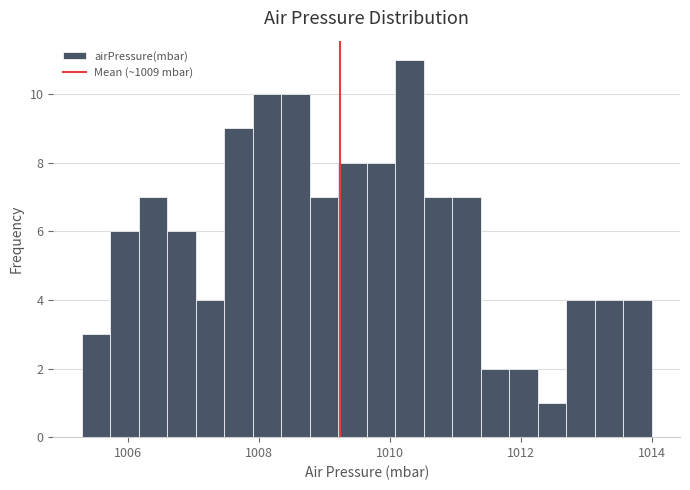

Read against the x-axis, roughly where is the centre of the tallest bar?

1010.4